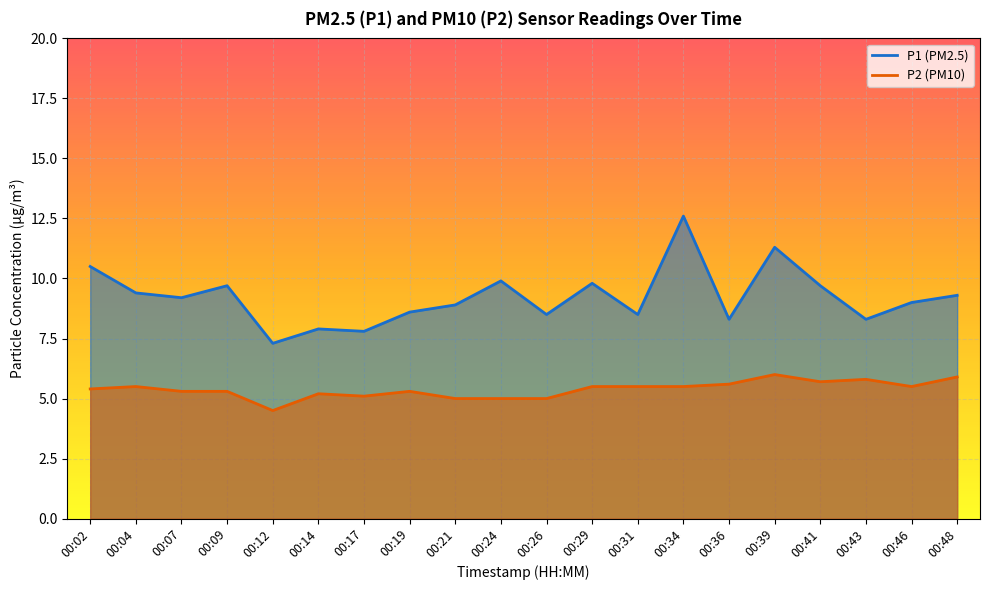

List the labels in order of P1 value, smallest first.

00:12, 00:17, 00:14, 00:36, 00:43, 00:26, 00:31, 00:19, 00:21, 00:46, 00:07, 00:48, 00:04, 00:09, 00:41, 00:29, 00:24, 00:02, 00:39, 00:34